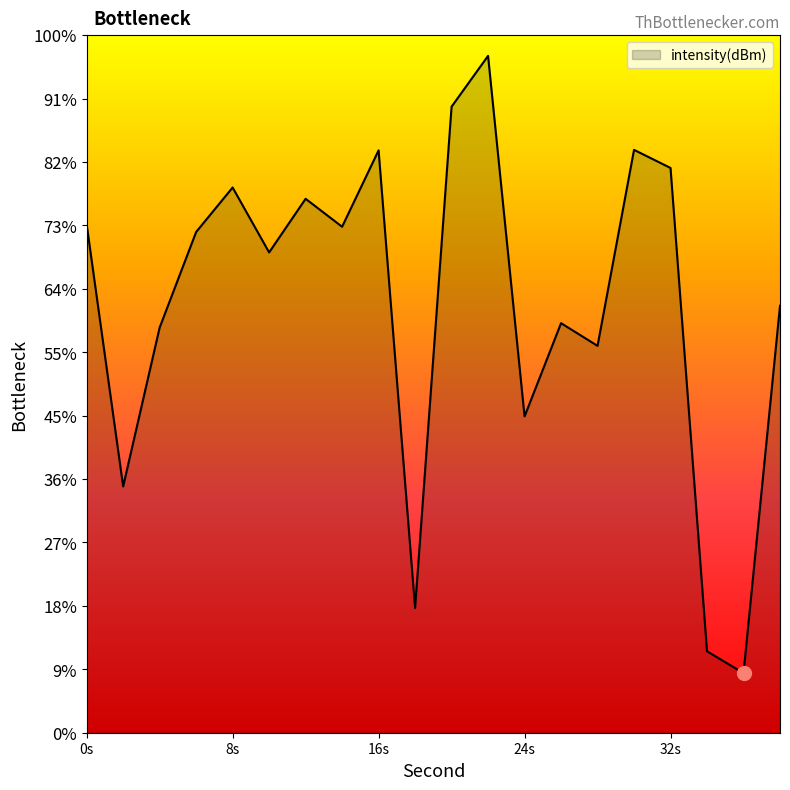

How many lines are shown in the chart?

1